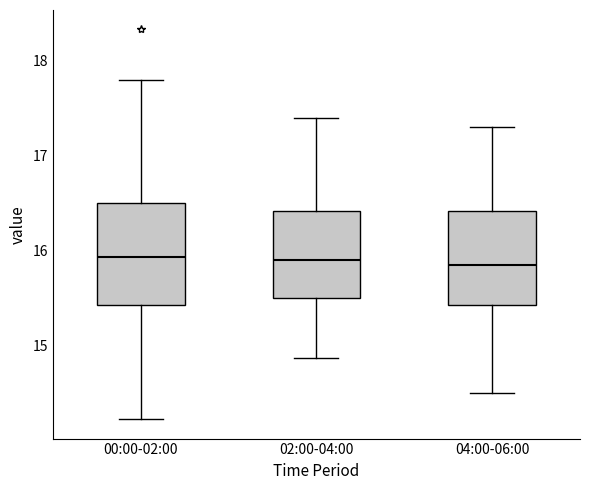

Reading left to right, transcribe this box plot: for each box, give where its median line is, the range the box spans, and where its two whiskers end, as read against the y-axis. The values are not printed on the chart, so give them approximately, as read against the axis.

00:00-02:00: median 15.9, box 15.4 to 16.5, whiskers 14.2 to 17.8
02:00-04:00: median 15.9, box 15.5 to 16.4, whiskers 14.9 to 17.4
04:00-06:00: median 15.9, box 15.4 to 16.4, whiskers 14.5 to 17.3